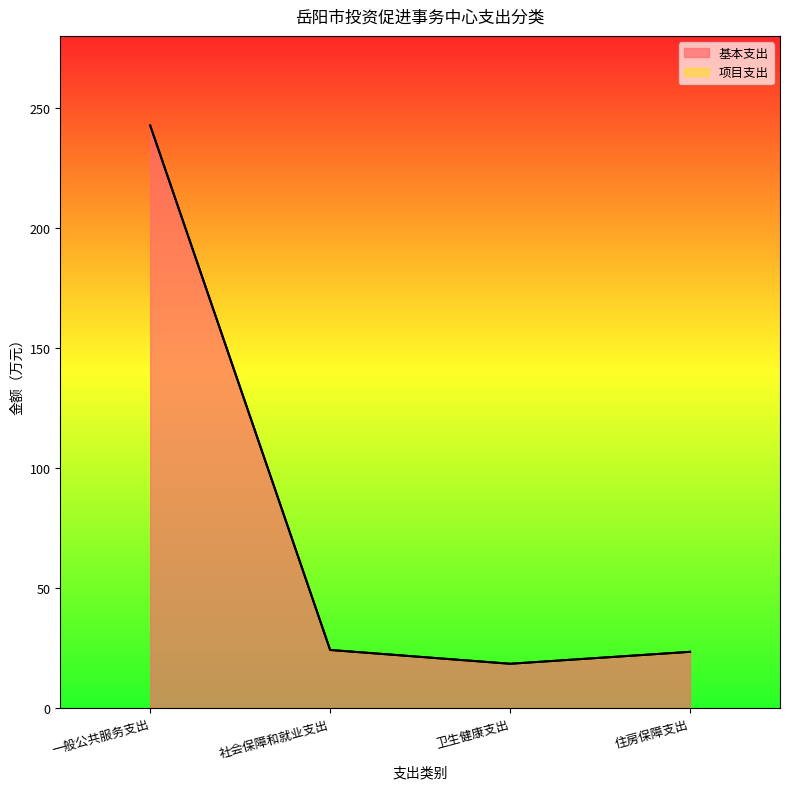

Reading right to left, transcribe all the data shown in this chart.

23.4	18.4	24.2	242.7